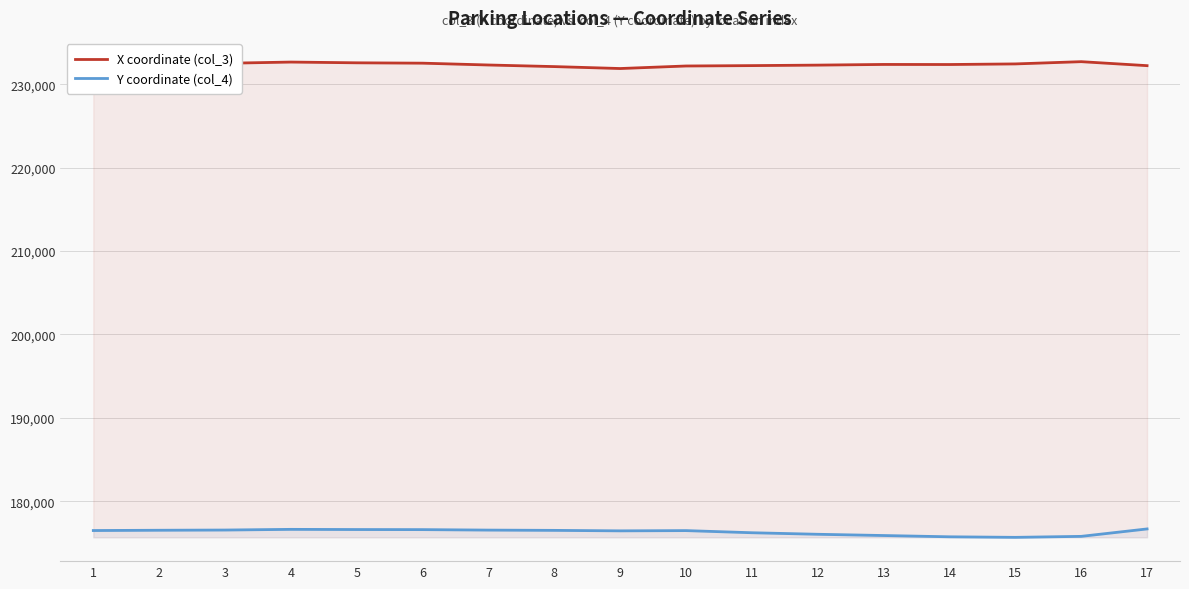

Reading left to right, list all the values displayed in this chart.

X coordinate (col_3): 232339.7	232391.4	232510.6	232656.4	232566.6	232523.4	232304.8	232113.0	231881.3	232185.2	232231.3	232290.4	232370.3	232362.1	232433.9	232703.0	232225.4
Y coordinate (col_4): 176487.1	176520.9	176546.3	176627.3	176606.0	176596.0	176539.0	176506.6	176448.5	176478.1	176222.1	176037.3	175888.2	175735.1	175669.1	175788.0	176678.6